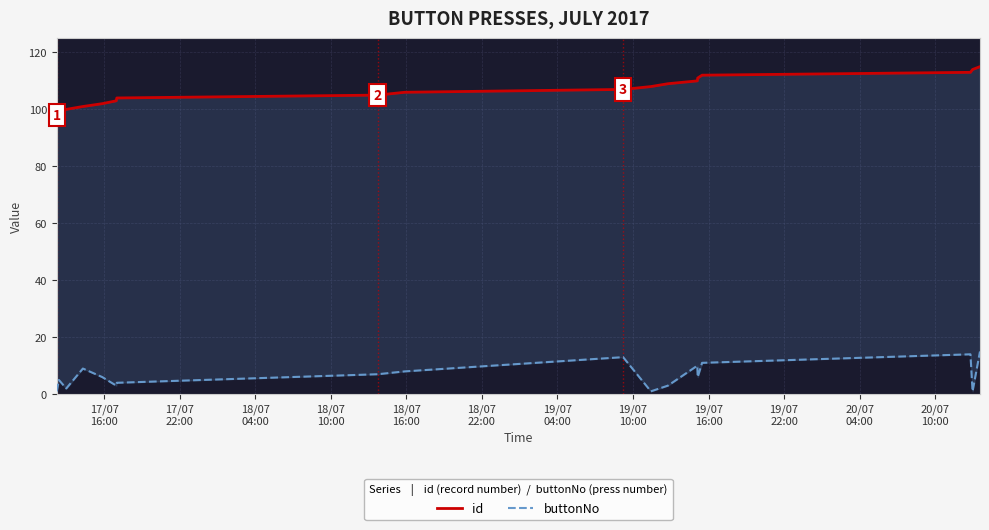

How many lines are shown in the chart?

2